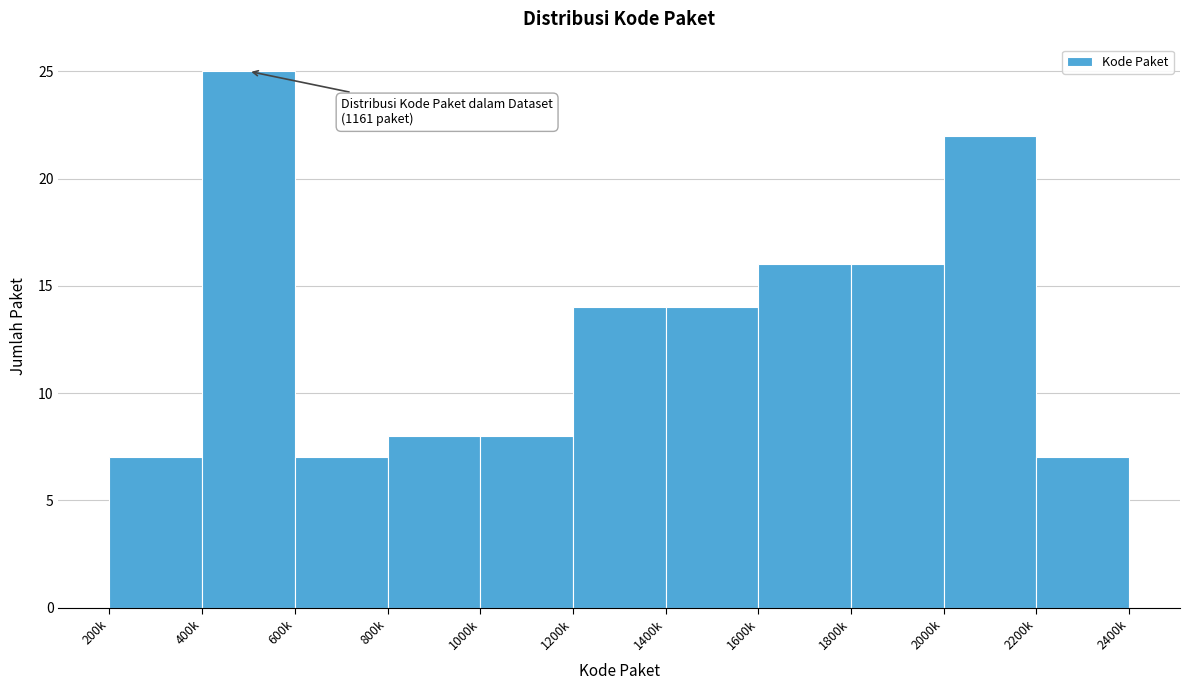

Reading right to left, what are all the values shown in this chart?

2200k=7	2000k=22	1800k=16	1600k=16	1400k=14	1200k=14	1000k=8	800k=8	600k=7	400k=25	200k=7